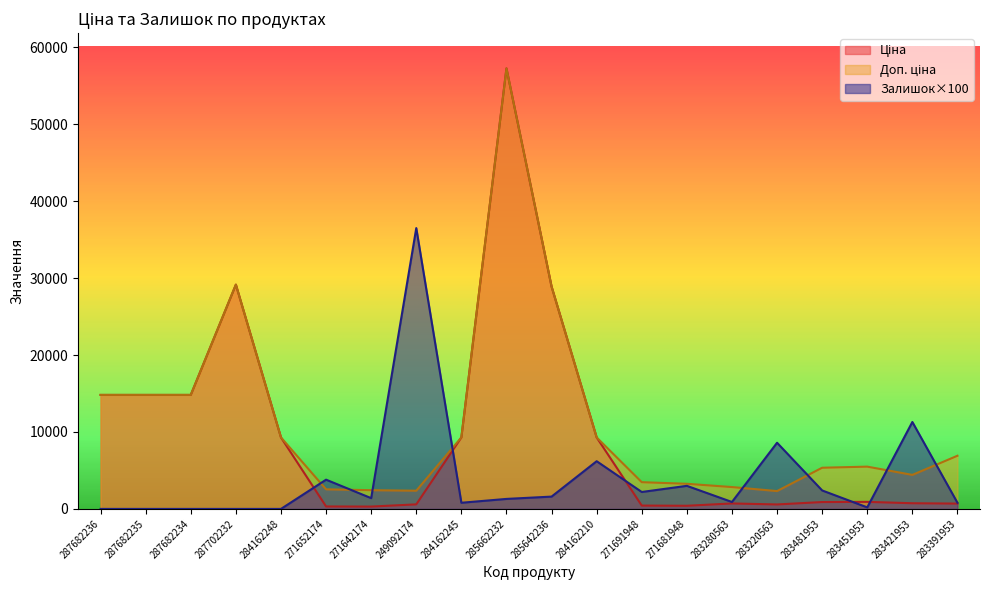

Count the number of categories in the chart.

20